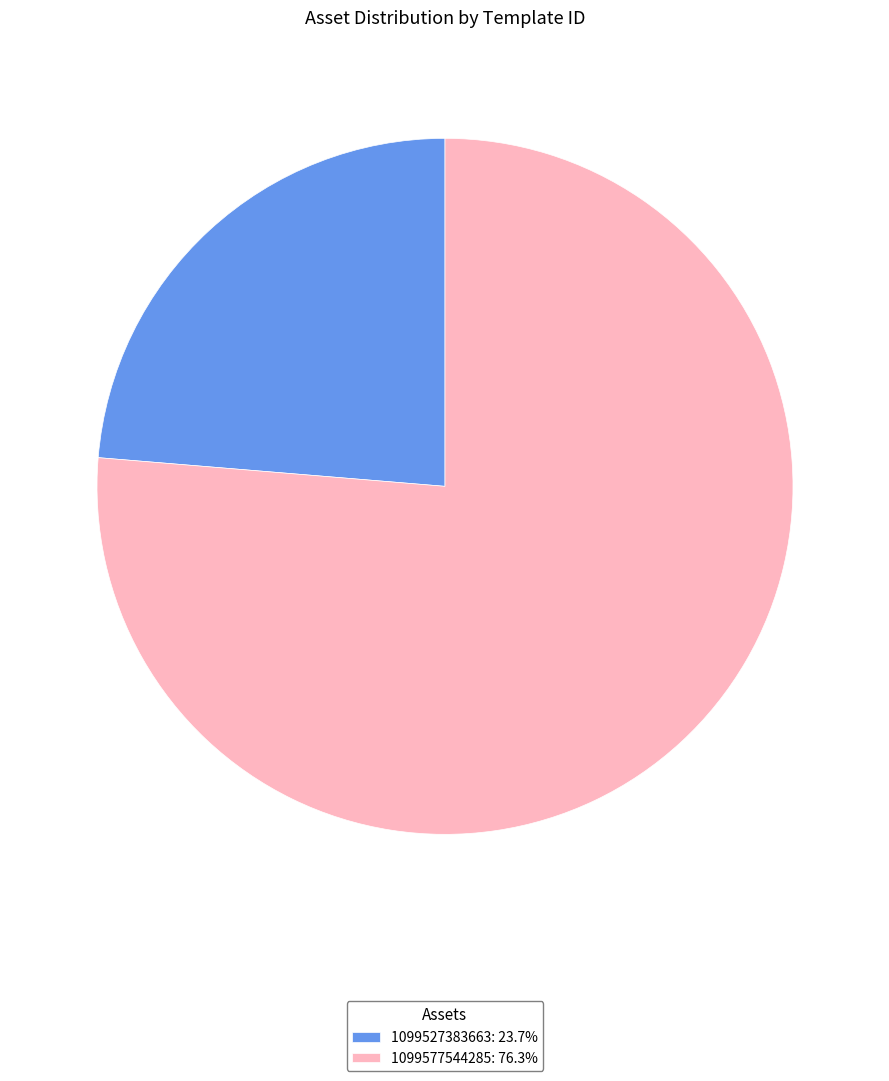

Which slice represents more than half of the pie?

1099577544285